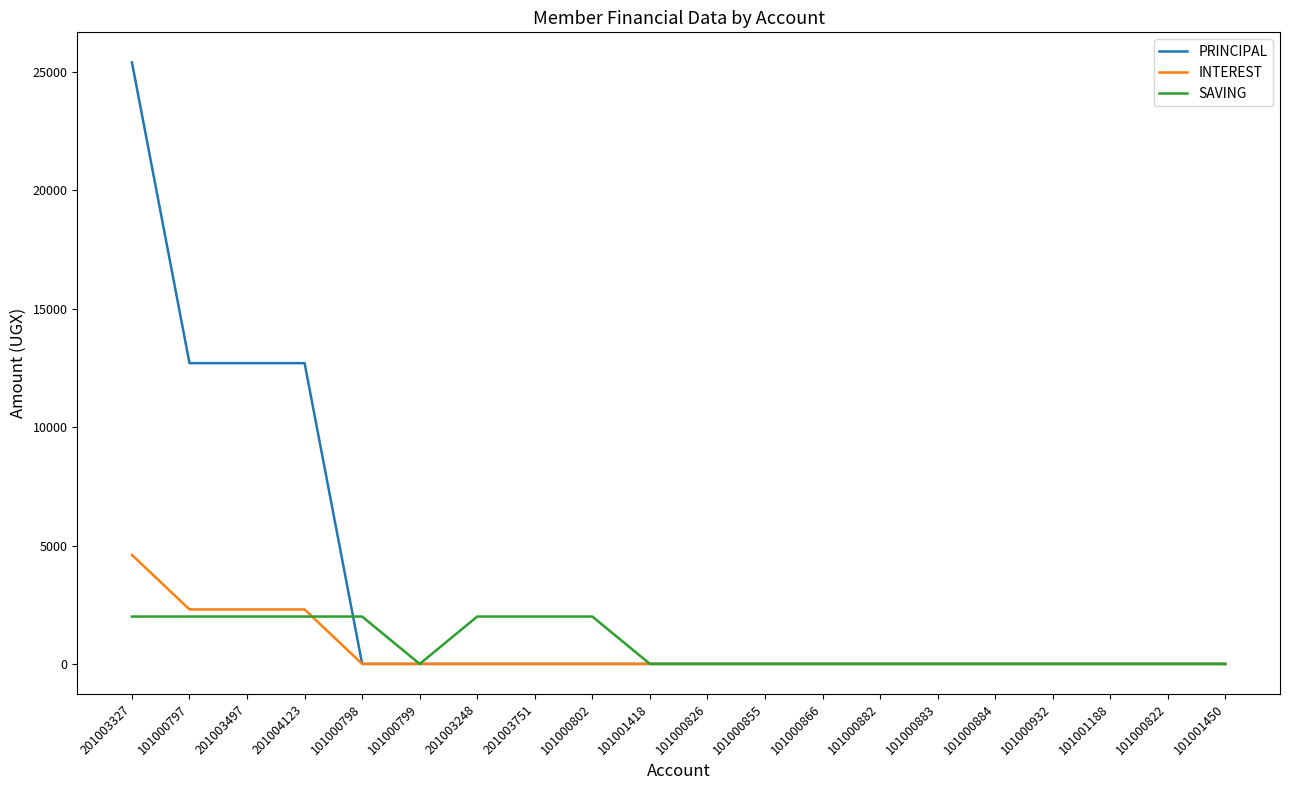

Reading left to right, transcribe all the data shown in this chart.

PRINCIPAL: 201003327=25400	101000797=12700	201003497=12700	201004123=12700	101000798=0	101000799=0	201003248=0	201003751=0	101000802=0	101001418=0	101000826=0	101000855=0	101000866=0	101000882=0	101000883=0	101000884=0	101000932=0	101001188=0	101000822=0	101001450=0
INTEREST: 201003327=4600	101000797=2300	201003497=2300	201004123=2300	101000798=0	101000799=0	201003248=0	201003751=0	101000802=0	101001418=0	101000826=0	101000855=0	101000866=0	101000882=0	101000883=0	101000884=0	101000932=0	101001188=0	101000822=0	101001450=0
SAVING: 201003327=2000	101000797=2000	201003497=2000	201004123=2000	101000798=2000	101000799=0	201003248=2000	201003751=2000	101000802=2000	101001418=0	101000826=0	101000855=0	101000866=0	101000882=0	101000883=0	101000884=0	101000932=0	101001188=0	101000822=0	101001450=0